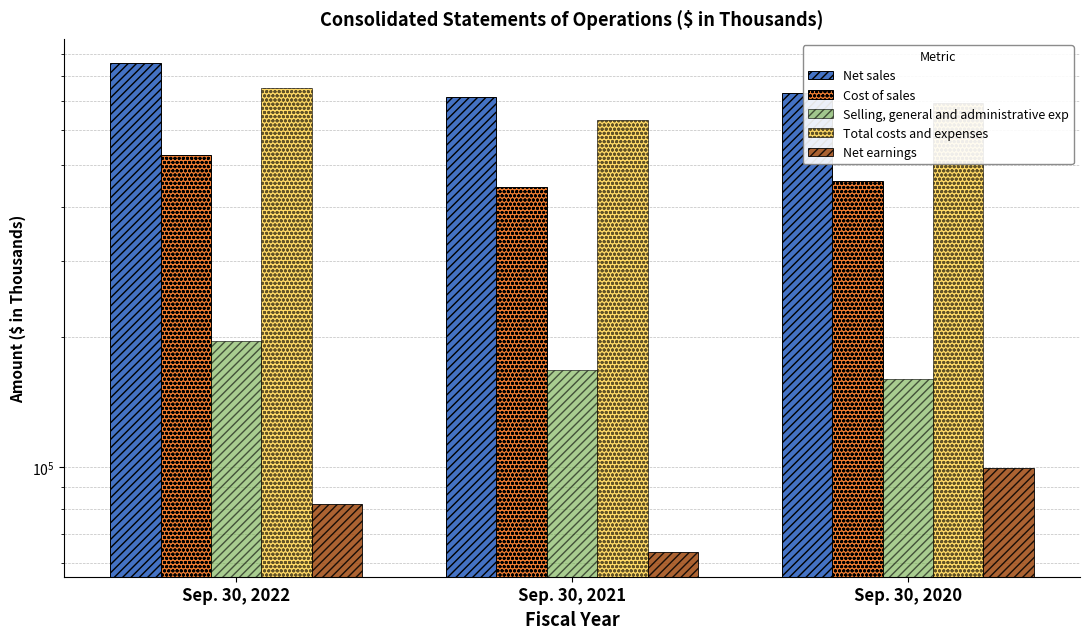

Where does the Net sales series first go above 730471?

Sep. 30, 2022